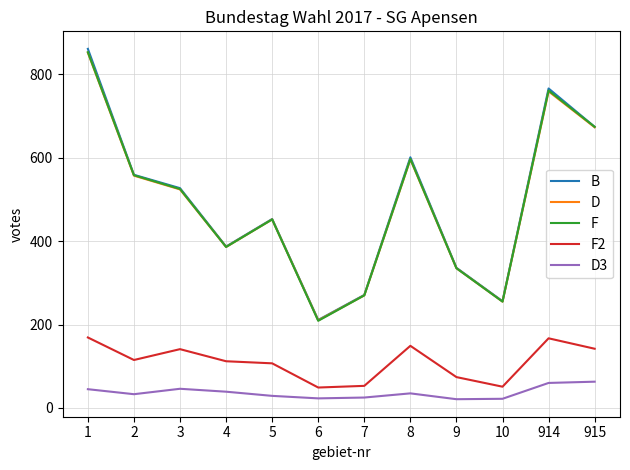

What is the minimum value shown in the chart?

21